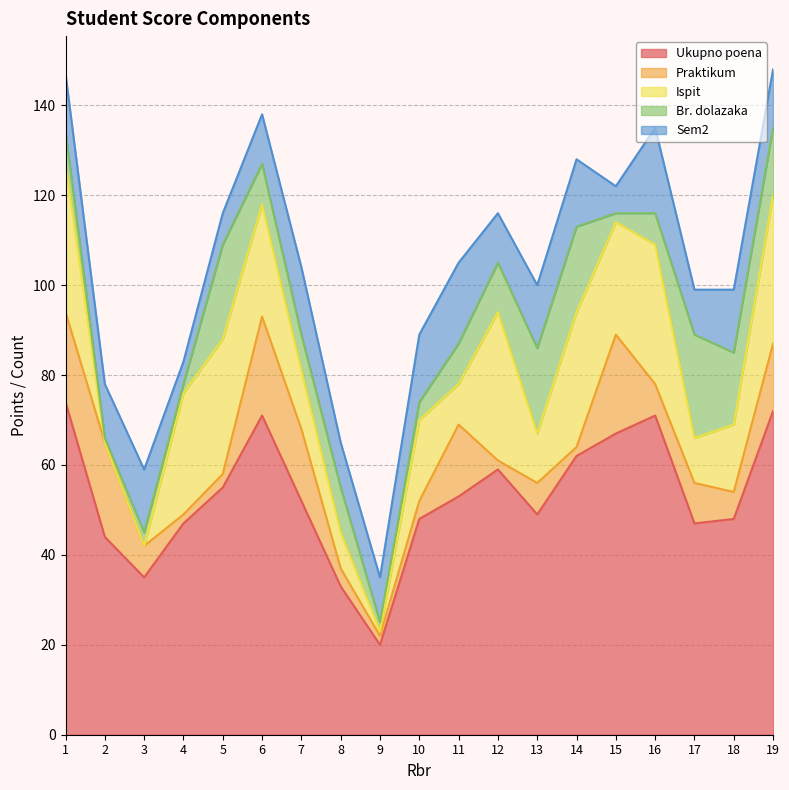

Where is the first local maximum for Ispit?

5